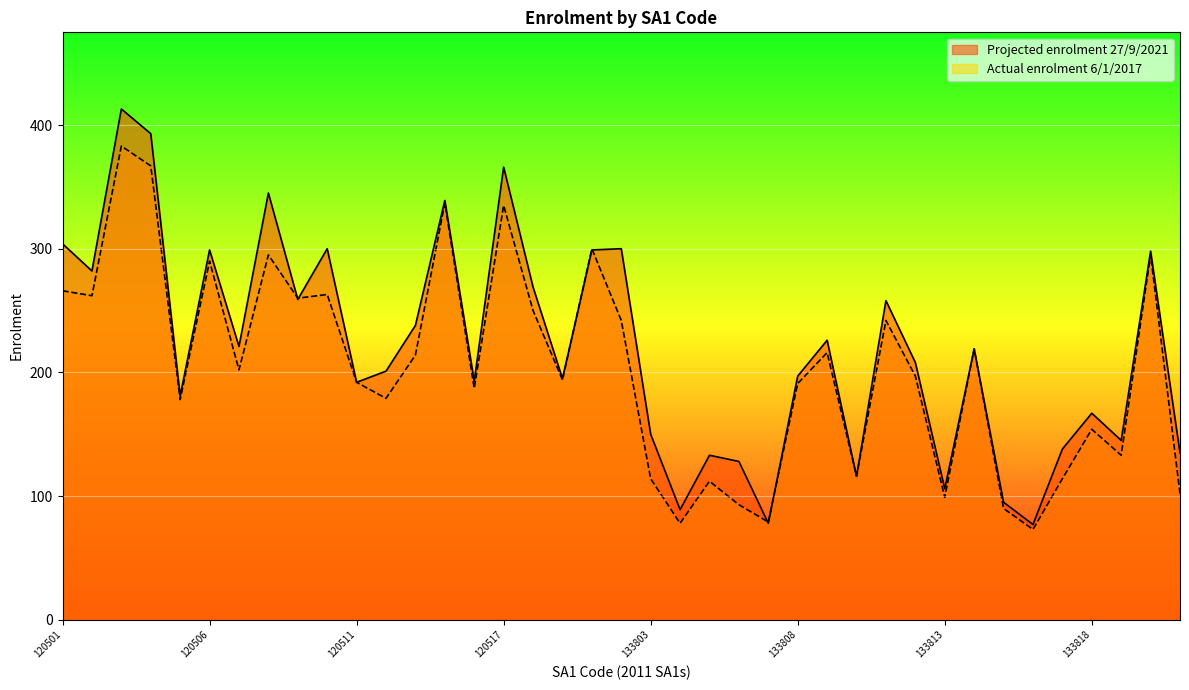

List the labels in order of Projected enrolment 27/9/2021 value, largest first.

120503, 120504, 120517, 120508, 120514, 120501, 120510, 133802, 120506, 133801, 133821, 120502, 120518, 120509, 133811, 120513, 133809, 120507, 133814, 133812, 120512, 133808, 120519, 120515, 120511, 120505, 133818, 133803, 133819, 133817, 133822, 133805, 133806, 133810, 133813, 133815, 133804, 133807, 133816